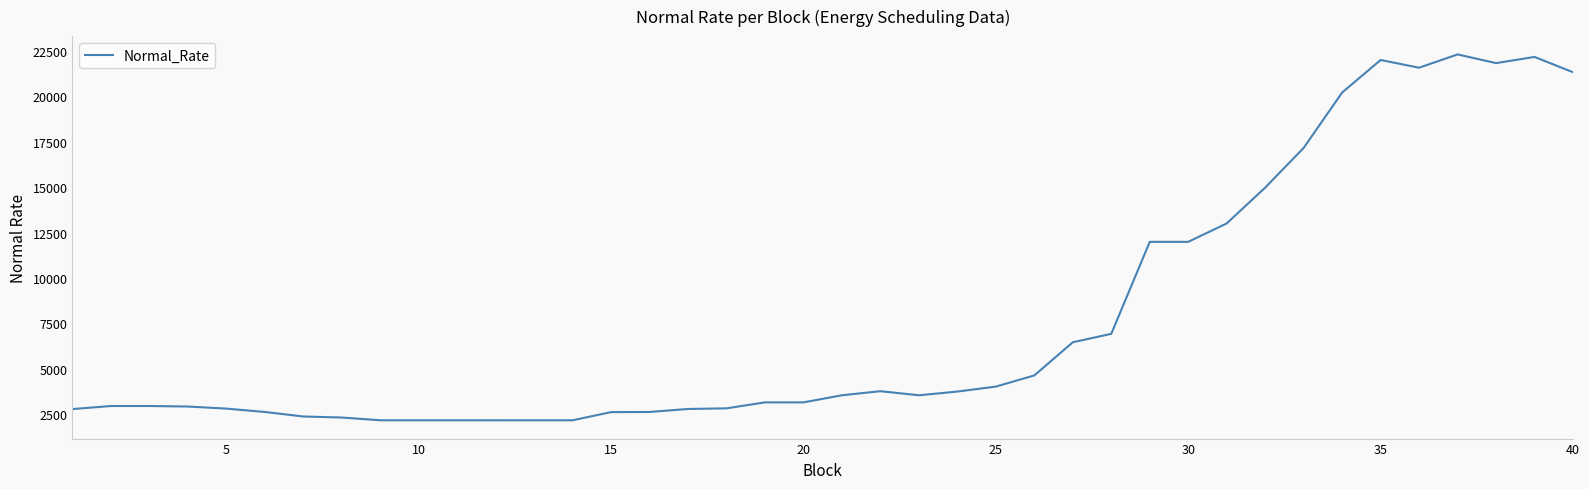

What is the difference between the maximum and minimum values?

20162.4